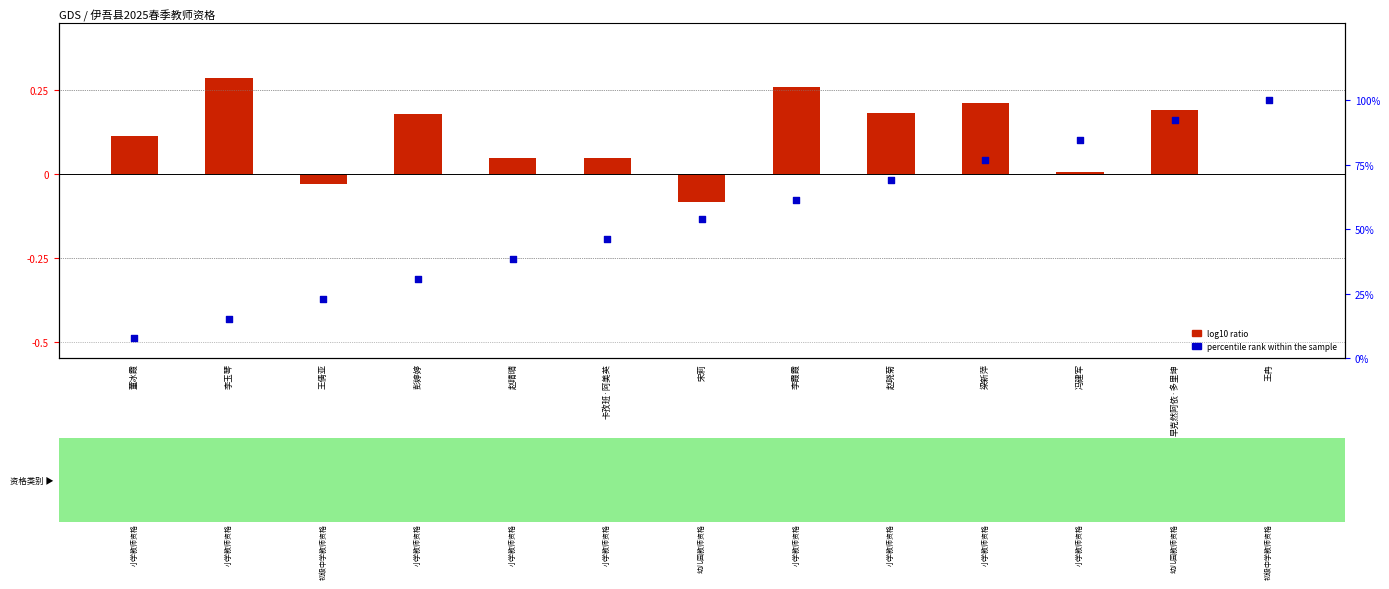

Which series has the largest total across all categories?

percentile rank within the sample